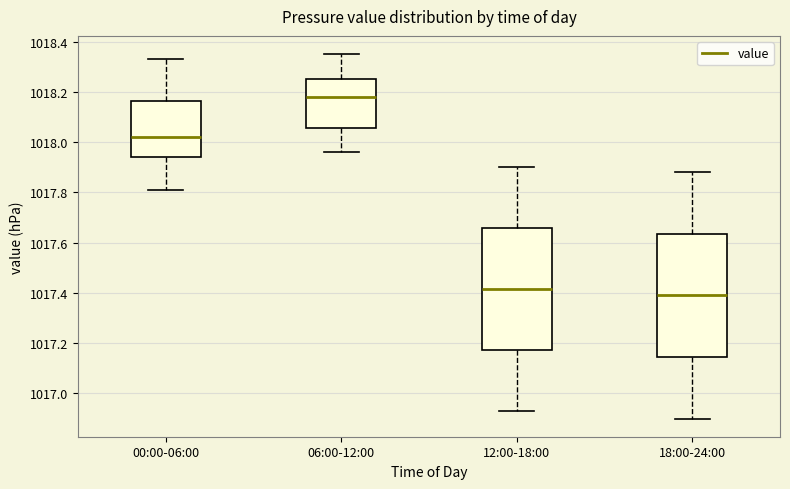

Where does the upper whisker of the box for 12:00-18:00 end on the y-axis? The values are not printed on the chart, so give them approximately, as read against the axis.

1017.90